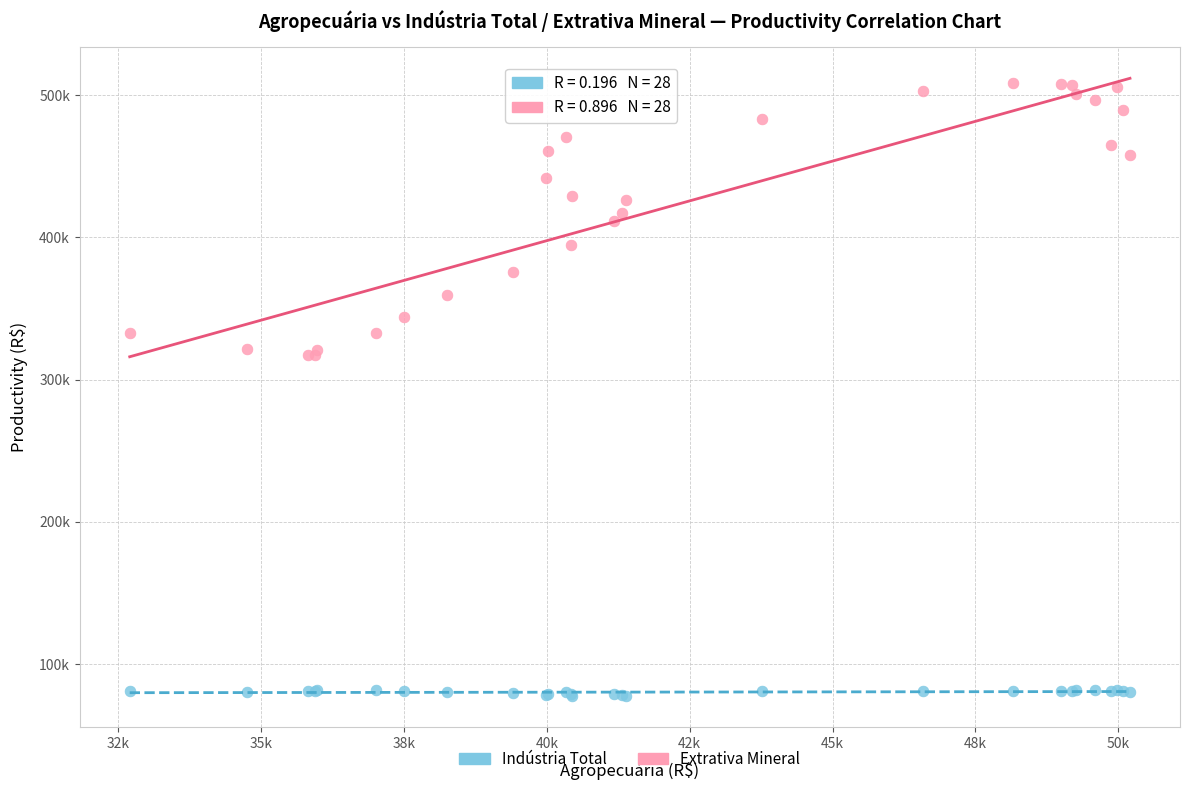

What are all the series names shown in the legend?

Indústria Total, Extrativa Mineral